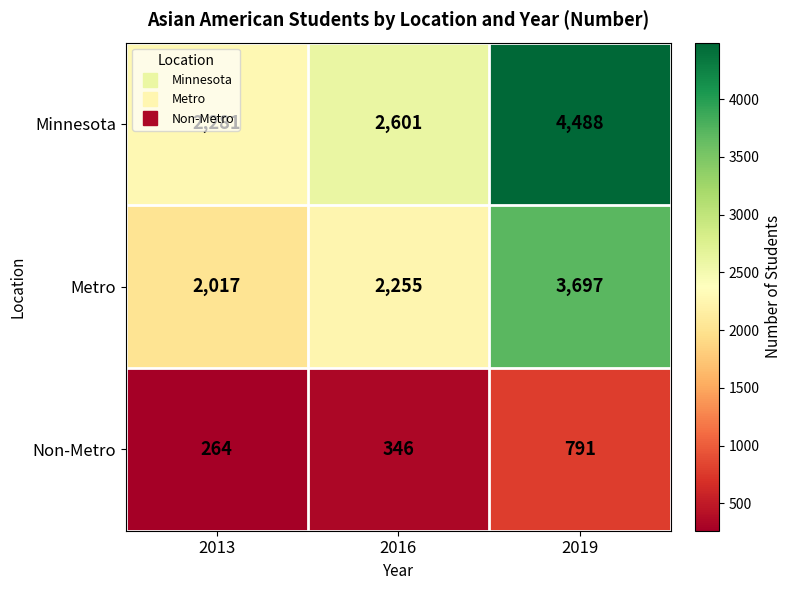

What is the approximate value of Non-Metro at 2016, to the nearest 50?

350